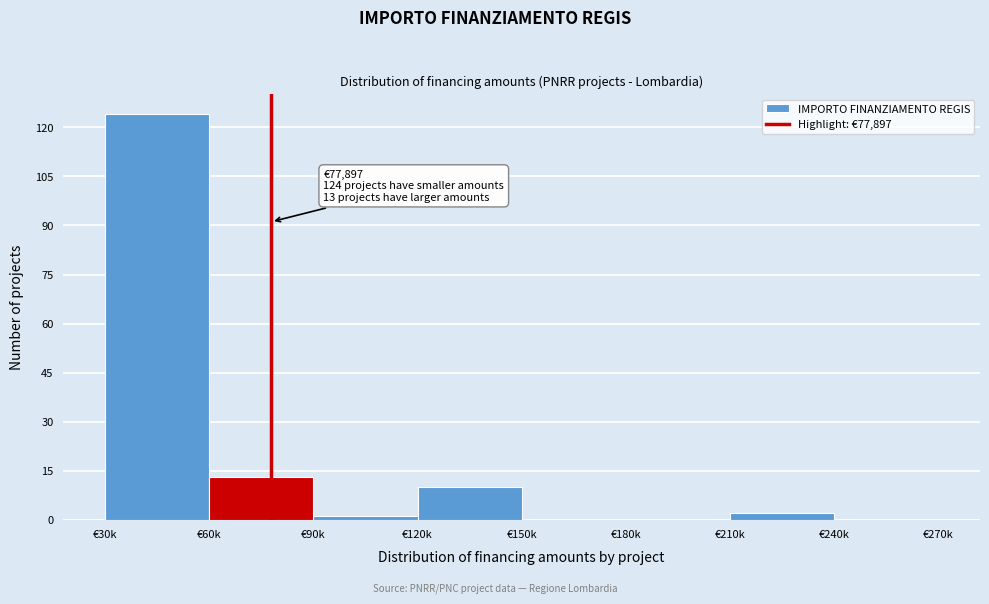

Reading left to right, what are all the values shown in this chart?

€30k=124	€60k=13	€90k=1	€120k=10	€150k=0	€180k=0	€210k=2	€240k=0